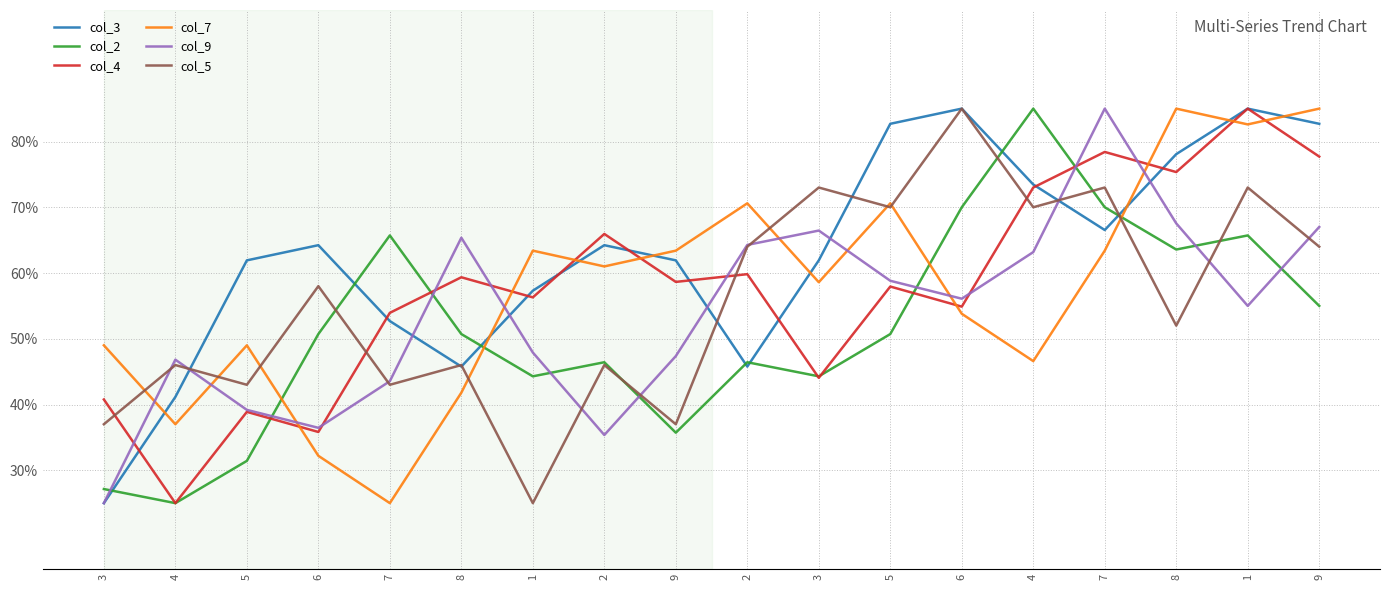

Reading left to right, transcribe all the data shown in this chart.

col_3: 3=25.0	4=41.2	5=61.9	6=64.2	7=52.7	8=45.8	1=57.3	2=64.2	9=61.9	2=45.8	3=61.9	5=82.7	6=85.0	4=73.5	7=66.5	8=78.1	1=85.0	9=82.7
col_2: 3=27.1	4=25.0	5=31.4	6=50.7	7=65.7	8=50.7	1=44.3	2=46.4	9=35.7	2=46.4	3=44.3	5=50.7	6=70.0	4=85.0	7=70.0	8=63.6	1=65.7	9=55.0
col_4: 3=40.8	4=25.0	5=38.9	6=35.8	7=53.9	8=59.4	1=56.3	2=65.9	9=58.6	2=59.8	3=44.1	5=57.9	6=54.9	4=73.0	7=78.4	8=75.4	1=85.0	9=77.7
col_7: 3=49.0	4=37.0	5=49.0	6=32.2	7=25.0	8=41.8	1=63.4	2=61.0	9=63.4	2=70.6	3=58.6	5=70.6	6=53.8	4=46.6	7=63.4	8=85.0	1=82.6	9=85.0
col_9: 3=25.0	4=46.8	5=39.2	6=36.5	7=43.5	8=65.4	1=47.9	2=35.4	9=47.4	2=64.3	3=66.5	5=58.8	6=56.1	4=63.2	7=85.0	8=67.5	1=55.0	9=67.0
col_5: 3=37.0	4=46.0	5=43.0	6=58.0	7=43.0	8=46.0	1=25.0	2=46.0	9=37.0	2=64.0	3=73.0	5=70.0	6=85.0	4=70.0	7=73.0	8=52.0	1=73.0	9=64.0